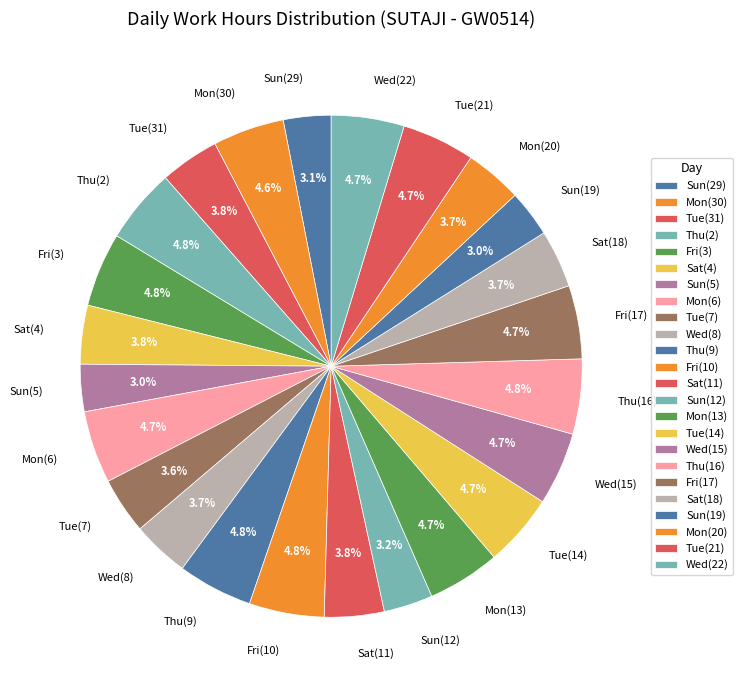

What is the total percentage of Sat(4) and Thu(9)?

8.6%